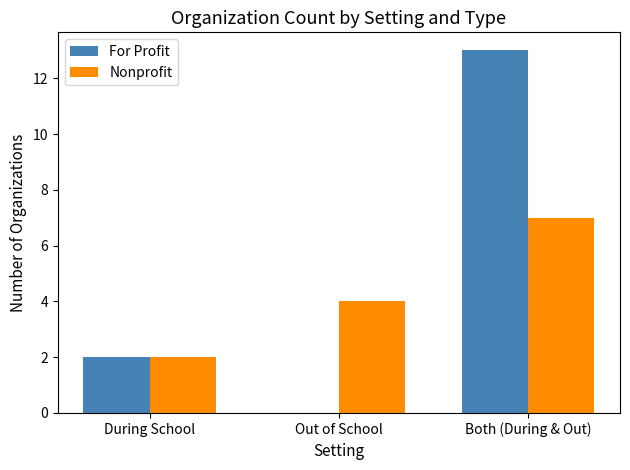

What is the approximate value of For Profit at Both (During & Out)?

13